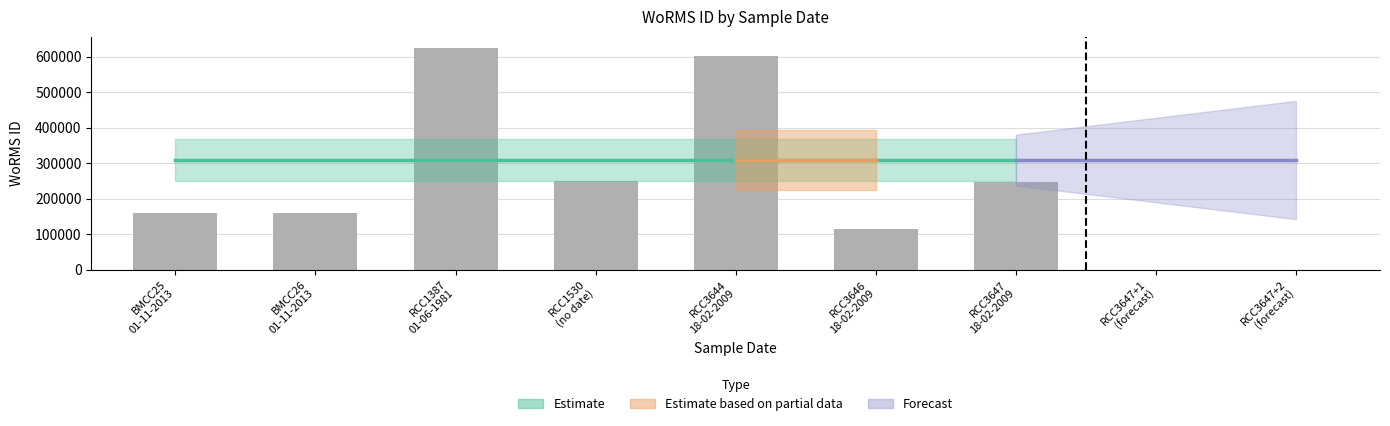

What is the value of the 5th bar from the left?

603429